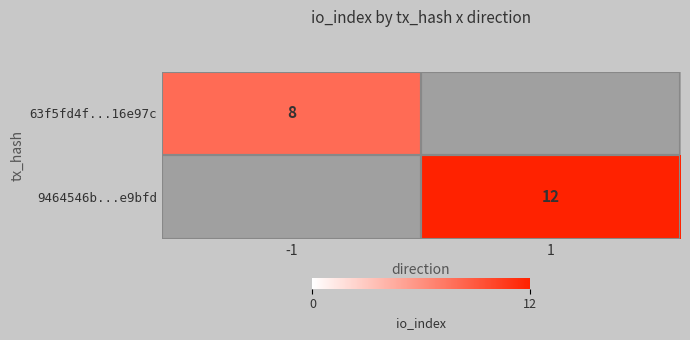

Is the value of 63f5fd4f...16e97c at -1 greater than the value of 9464546b...e9bfd at 1?

No